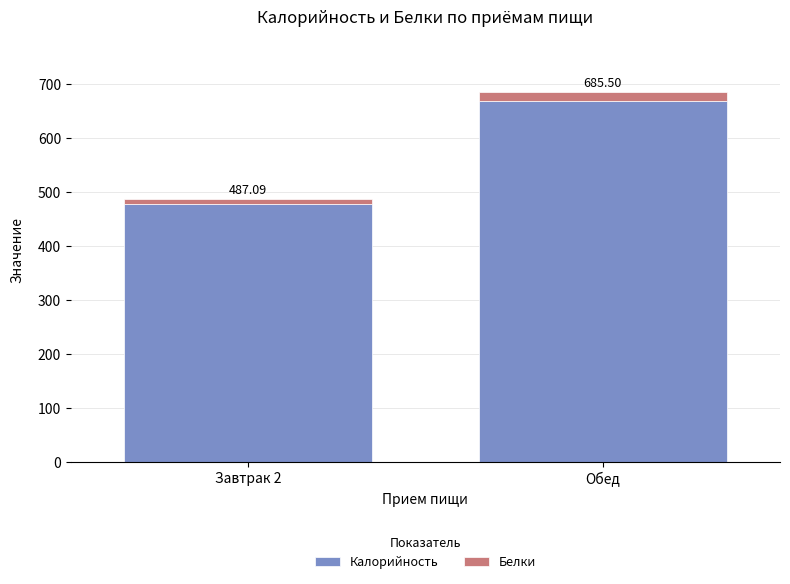

List the labels in order of Калорийность value, largest first.

Обед, Завтрак 2